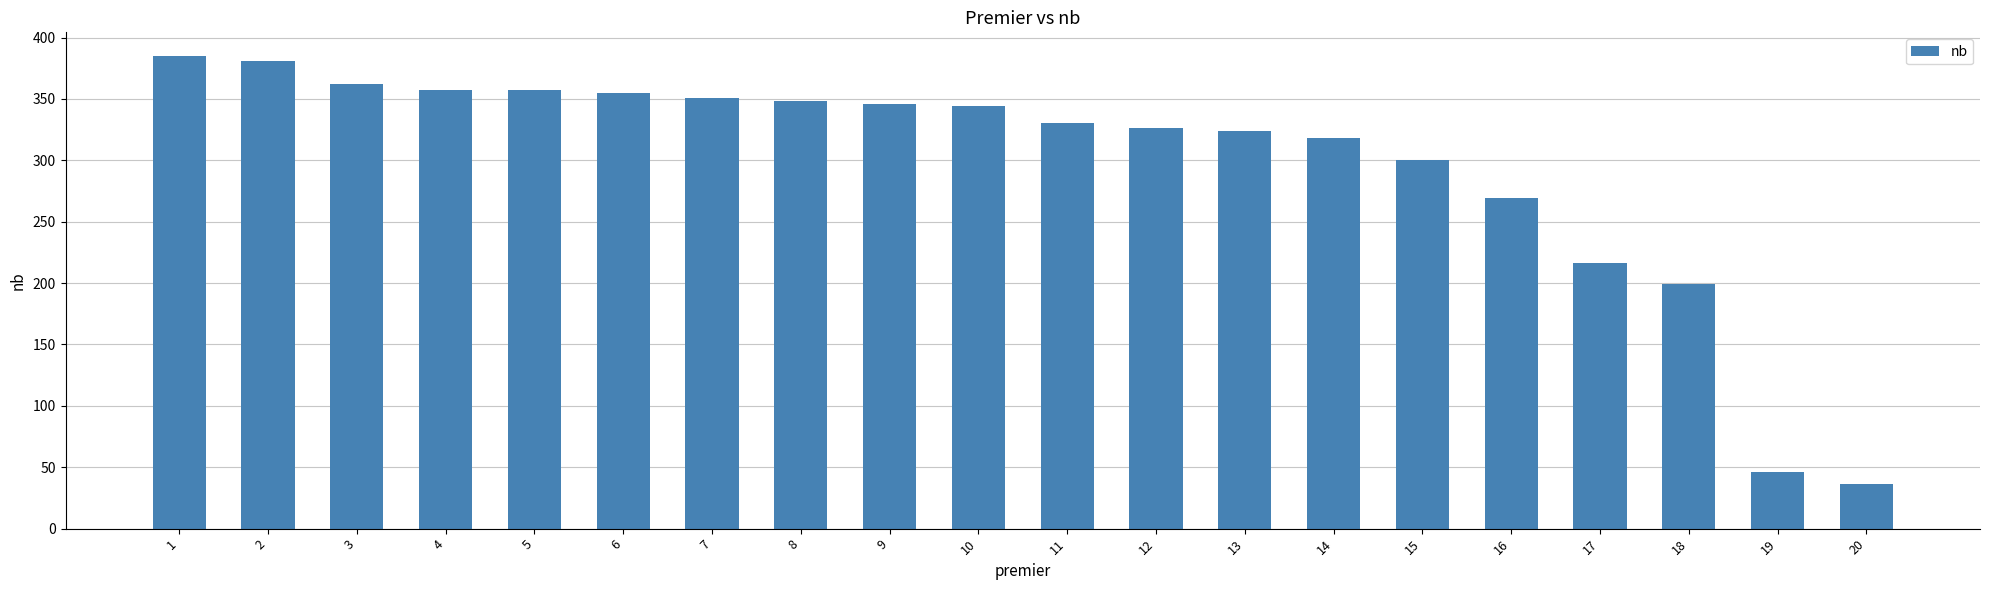

How many values are below 344?

10